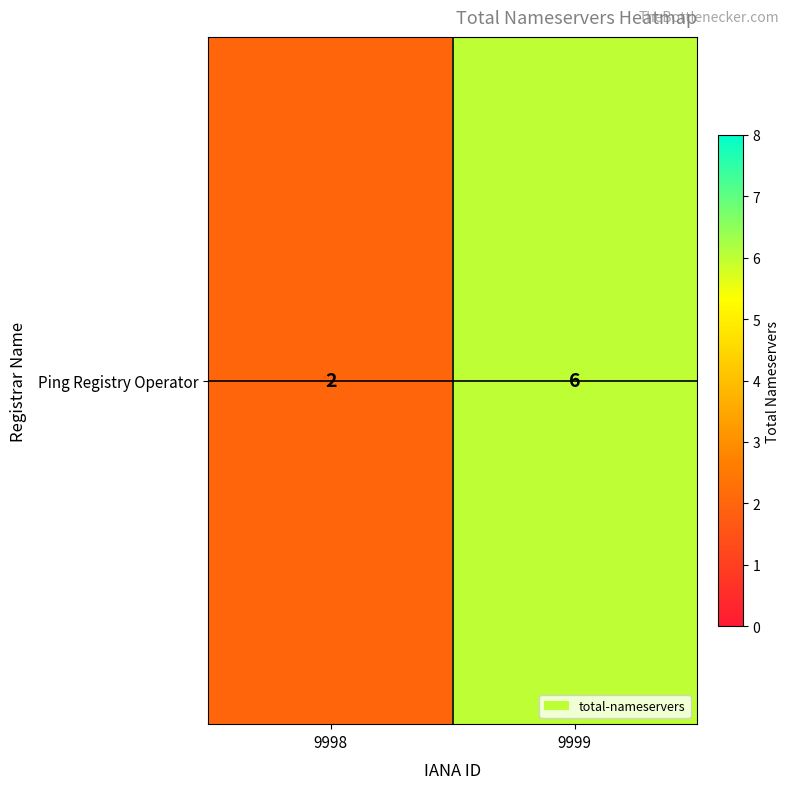

Reading left to right, extract all data points from this chart.

9998=2	9999=6